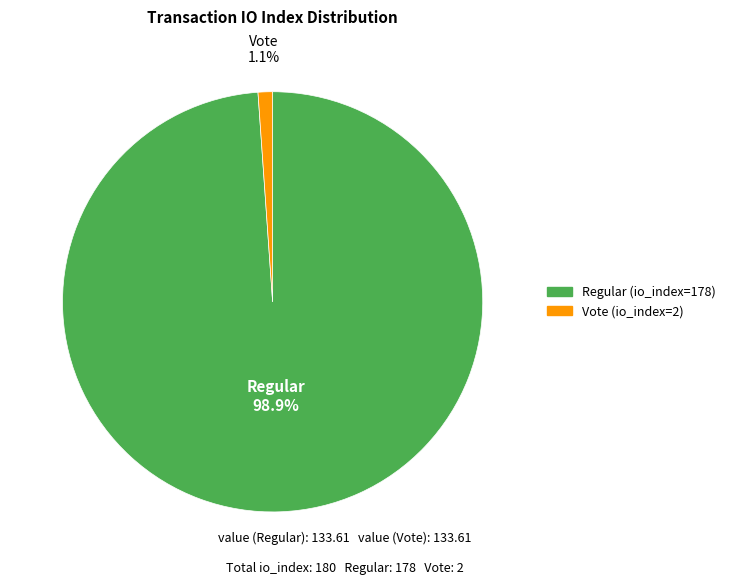

What is the smallest slice in the pie chart?

Vote (io_index=2)